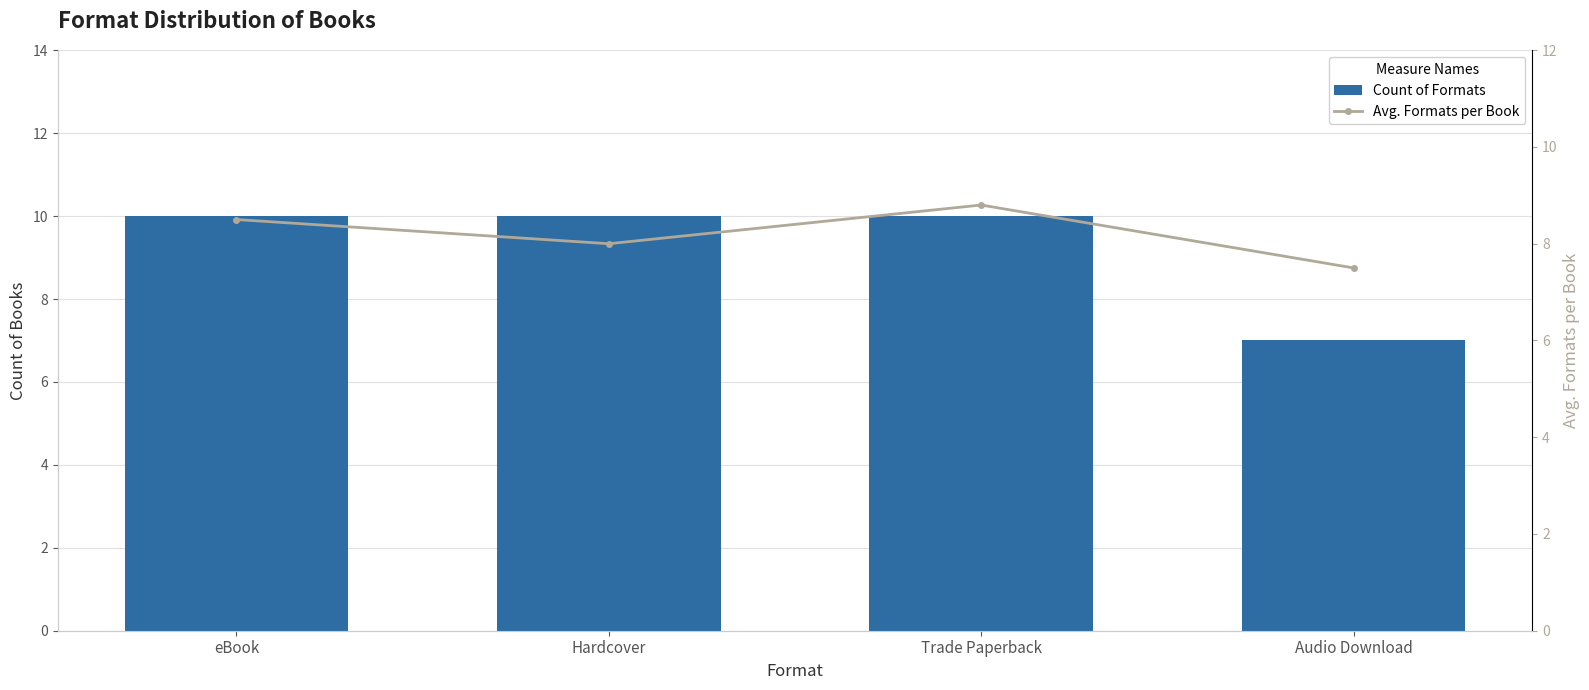

At which label is Count of Formats closest to 8?

Audio Download